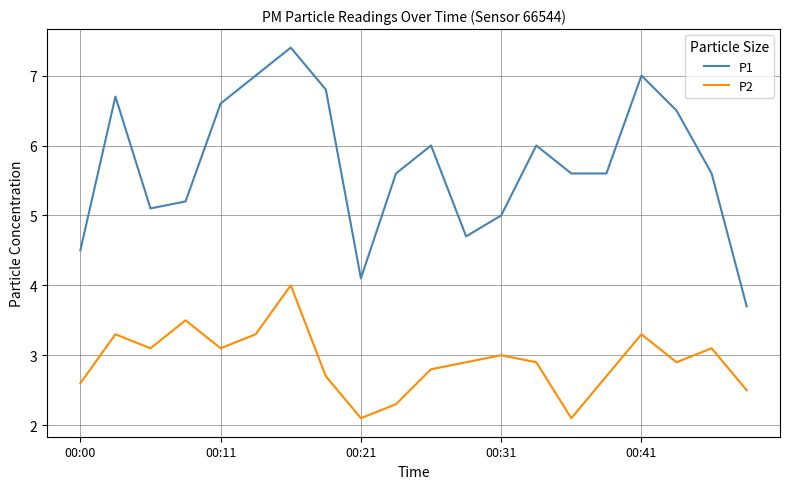

True or false: P2 and P1 cross at least once.

False